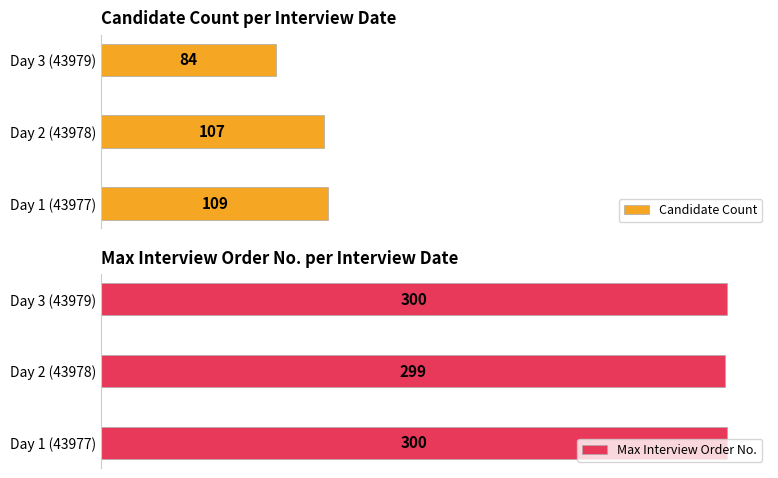

What is the value of the Candidate Count bar at the 3rd from the left?

84